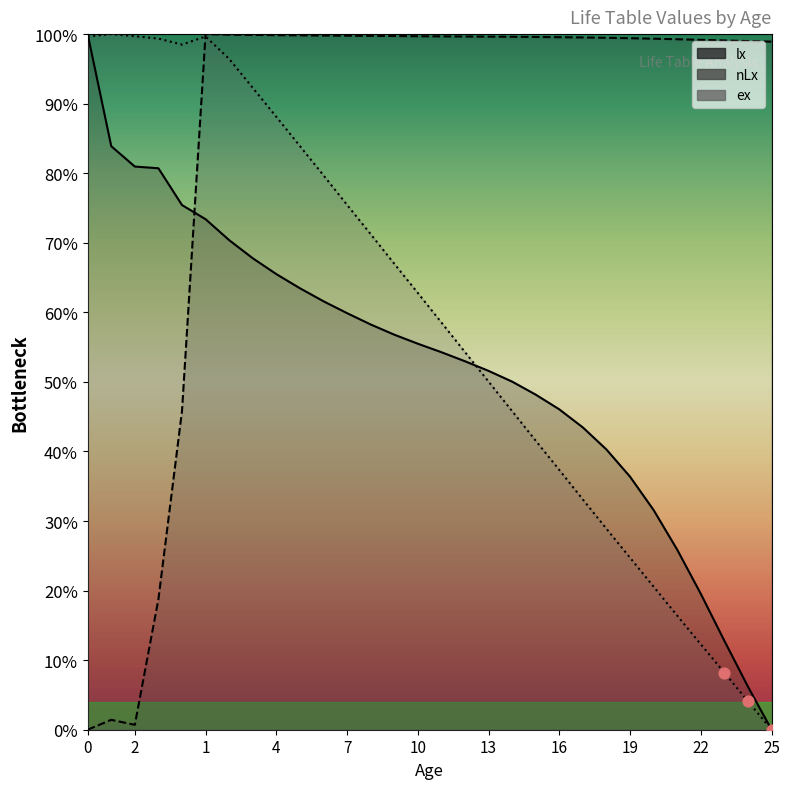

Which series contains the highest Y value?

lx